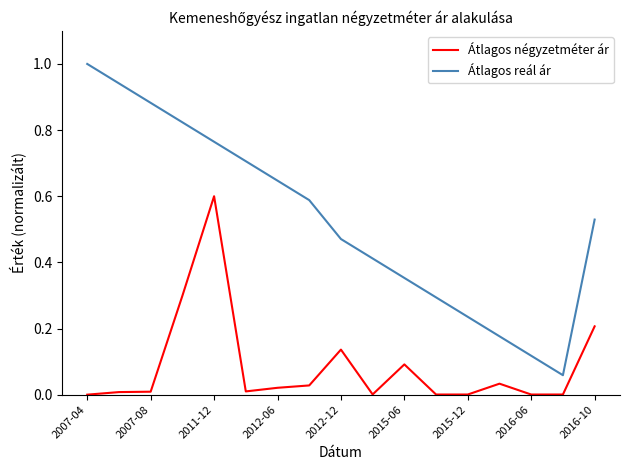

True or false: Átlagos reál ár and Átlagos négyzetméter ár intersect in this chart.

False